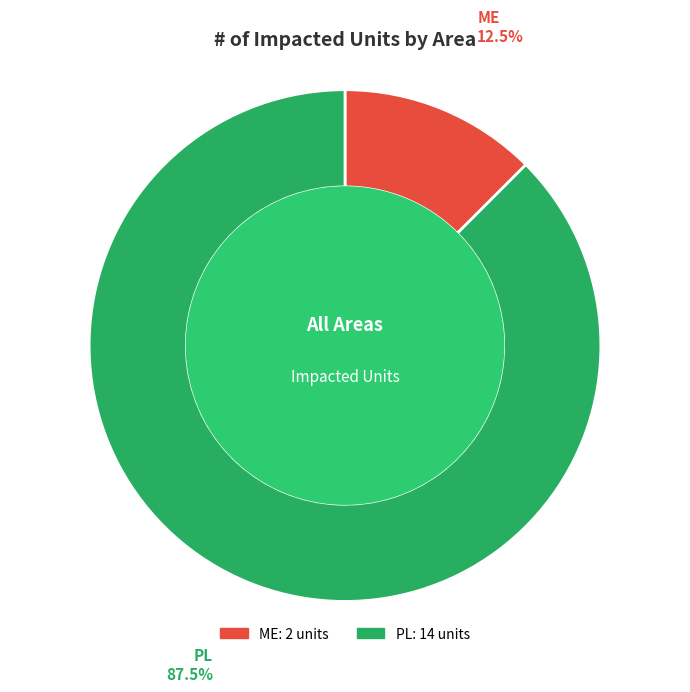

Which category has the biggest portion of the pie?

PL